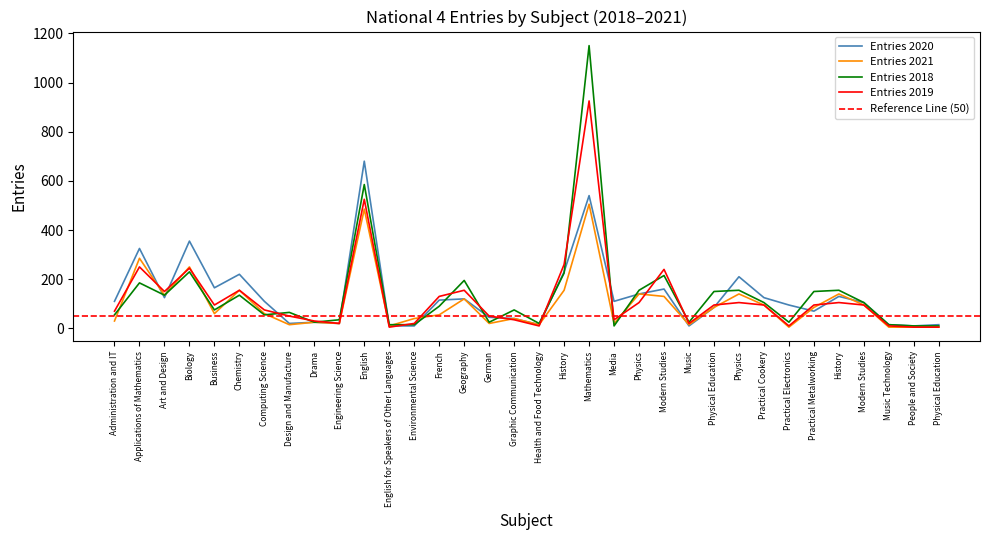

True or false: Entries 2021 has more than 0 interior local peaks.

True